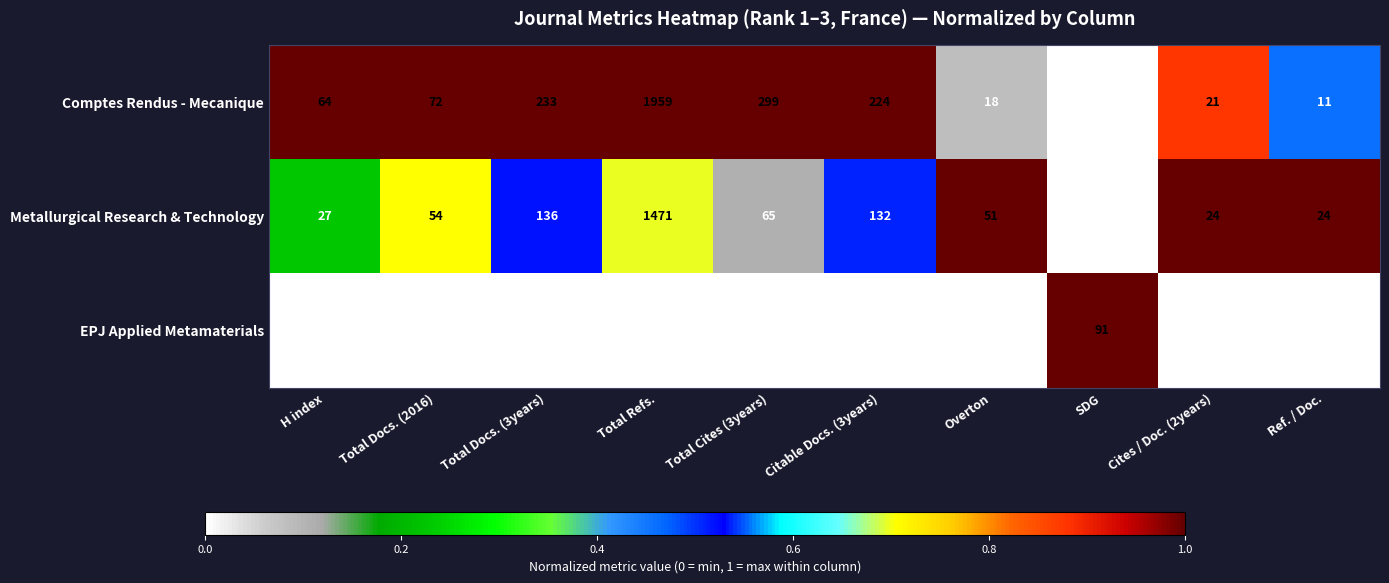

List the series in order of their peak value, lowest first.

EPJ Applied Metamaterials, Metallurgical Research & Technology, Comptes Rendus - Mecanique